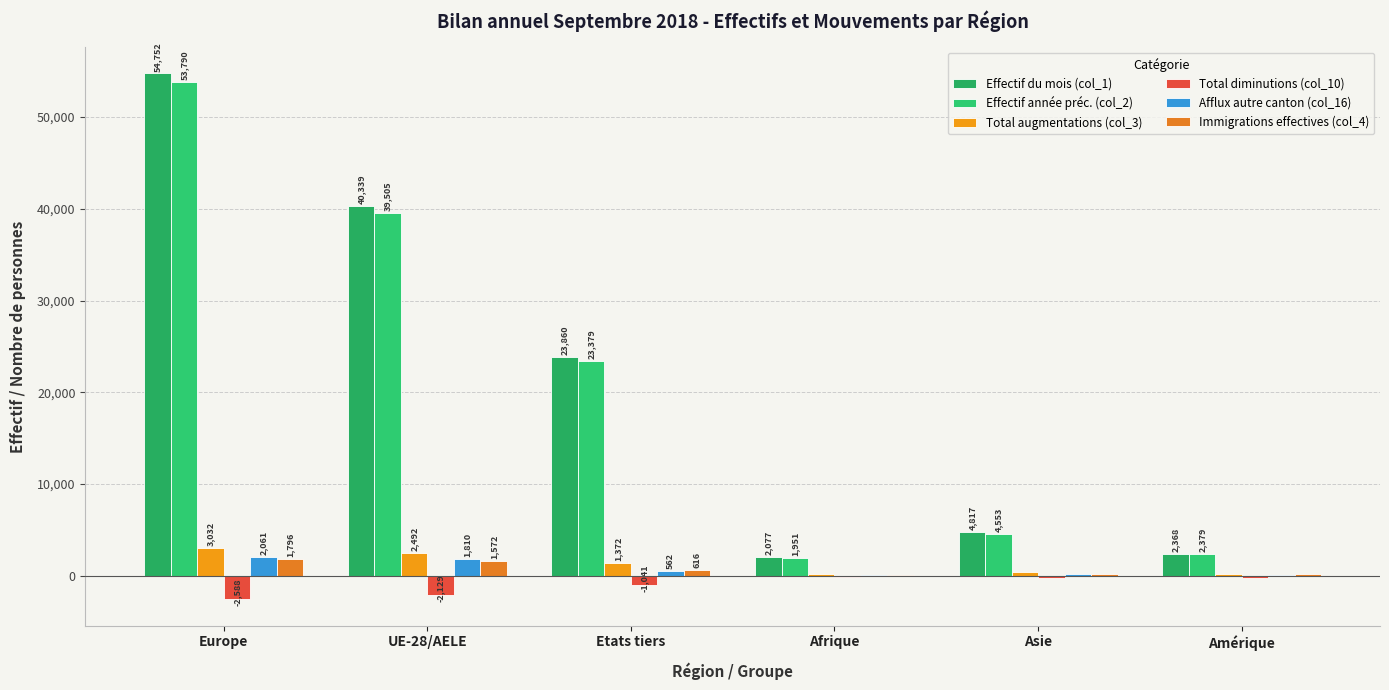

Which series has the largest total across all categories?

Effectif du mois (col_1)